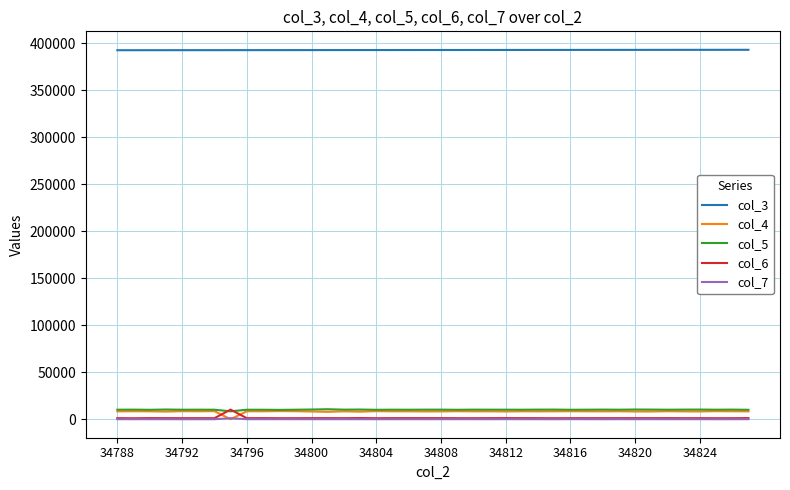

What is the greatest value displayed?

392921